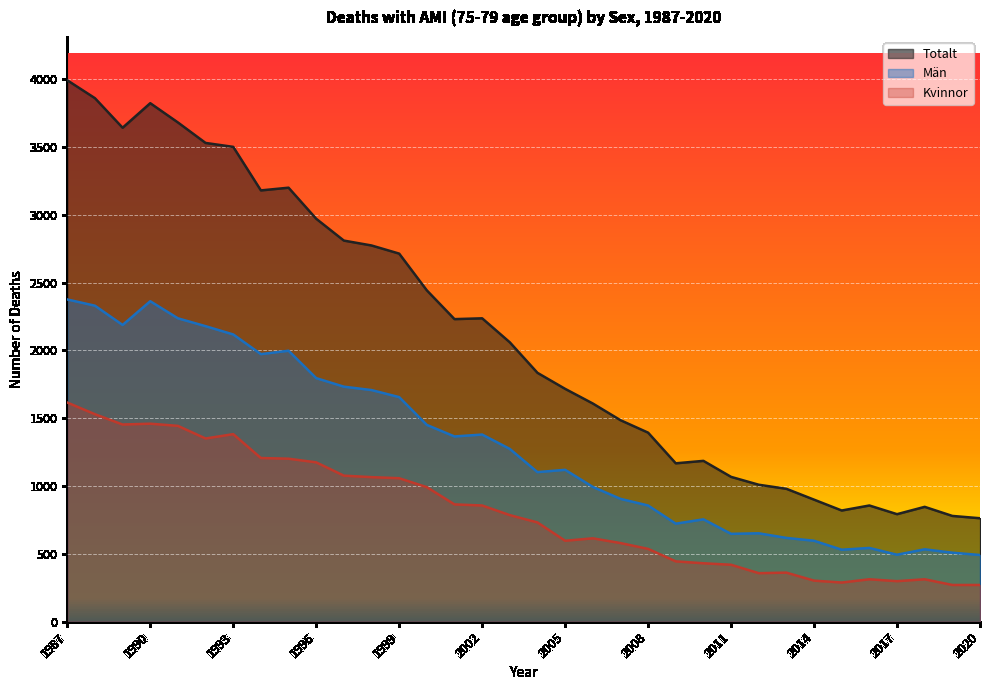

What is the value of the Män point at the 16th from the left?

1380